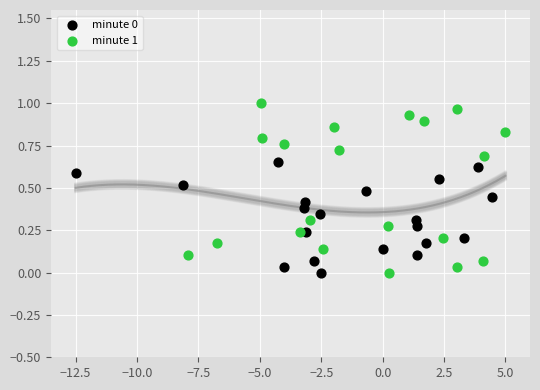

Which series has the widest spread of Y values?

minute 1